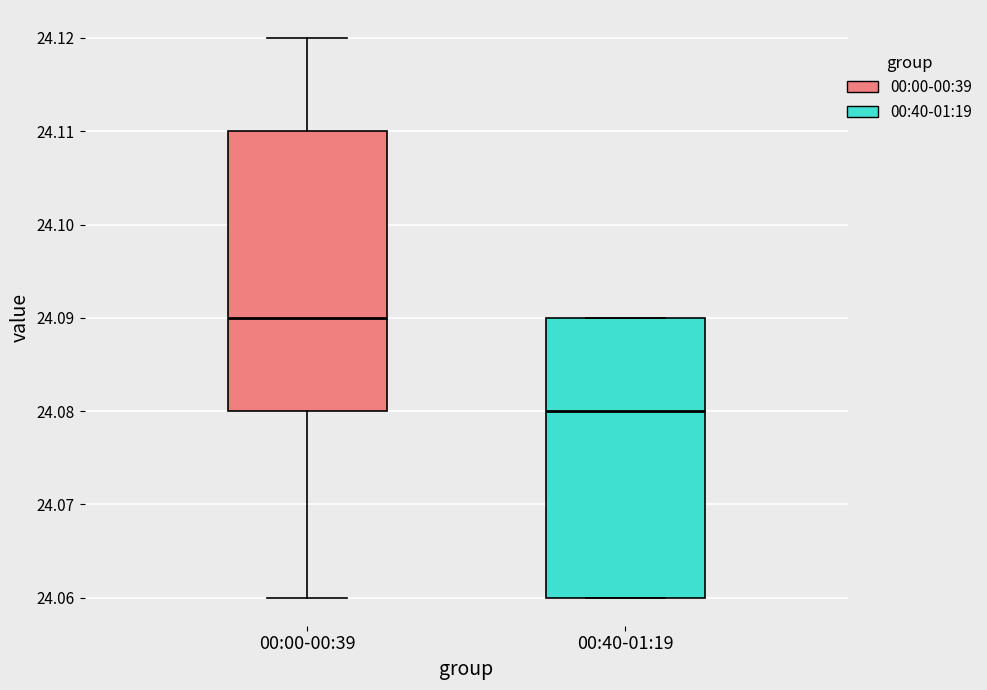

Reading left to right, read every box against the y-axis: the position of its median line, the range the box covers, and the ends of its whiskers. The values are not printed on the chart, so give them approximately, as read against the axis.

00:00-00:39: median 24.09, box 24.08 to 24.11, whiskers 24.06 to 24.12
00:40-01:19: median 24.08, box 24.06 to 24.09, whiskers 24.06 to 24.09